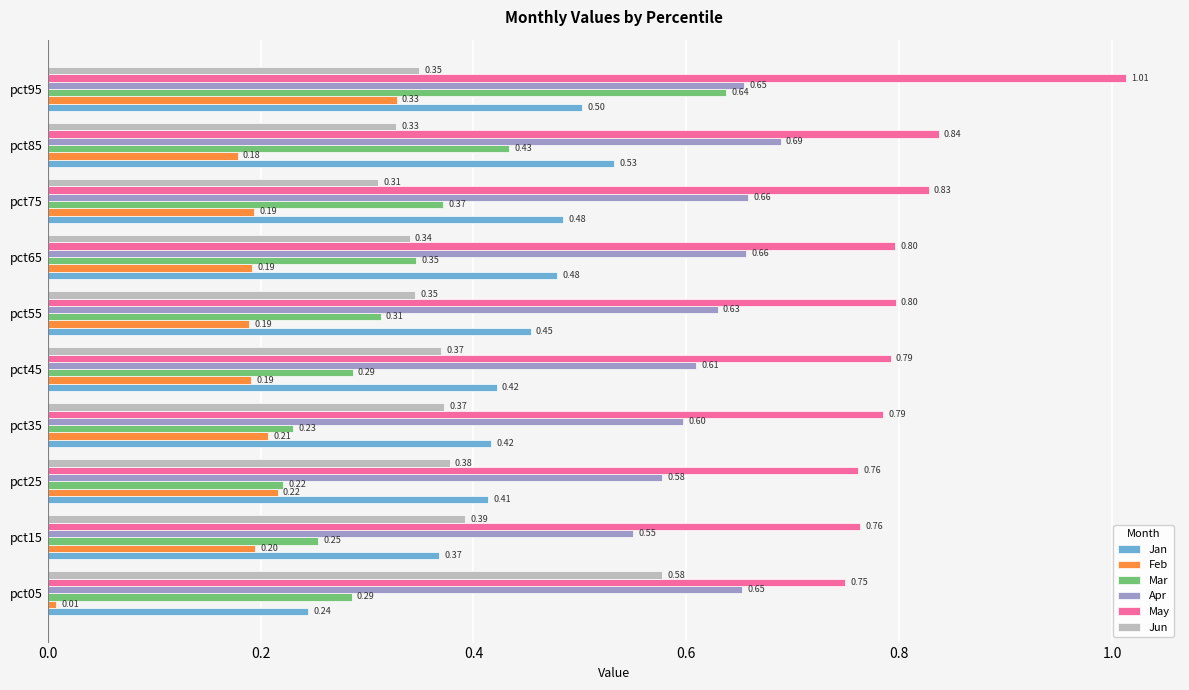

Rank the series by their maximum value, from highest to lowest.

May, Apr, Mar, Jun, Jan, Feb